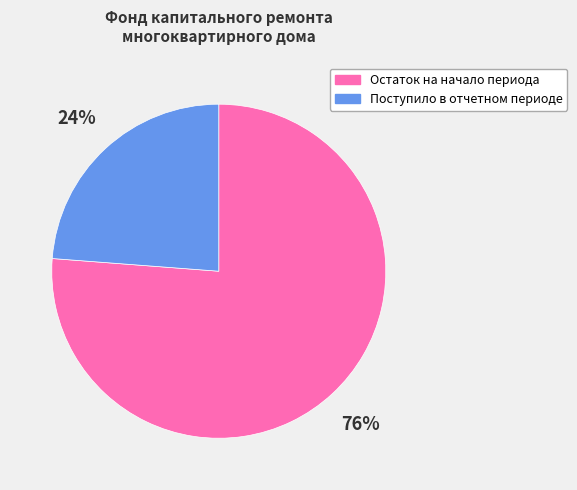

What is the ratio of the value at Остаток на начало периода to the value at Поступило в отчетном периоде?

3.2